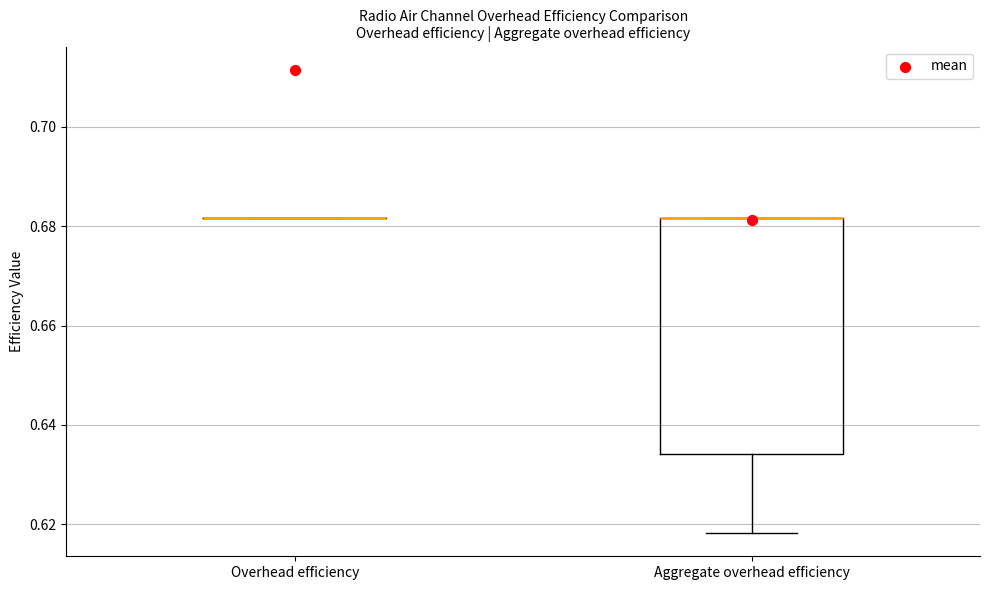

Reading left to right, read every box against the y-axis: the position of its median line, the range the box covers, and the ends of its whiskers. The values are not printed on the chart, so give them approximately, as read against the axis.

Overhead efficiency: box collapsed to a line at 0.682, whiskers 0.682 to 0.682
Aggregate overhead efficiency: median 0.682 (drawn on the box's upper edge), box 0.634 to 0.682, whiskers 0.618 to 0.682